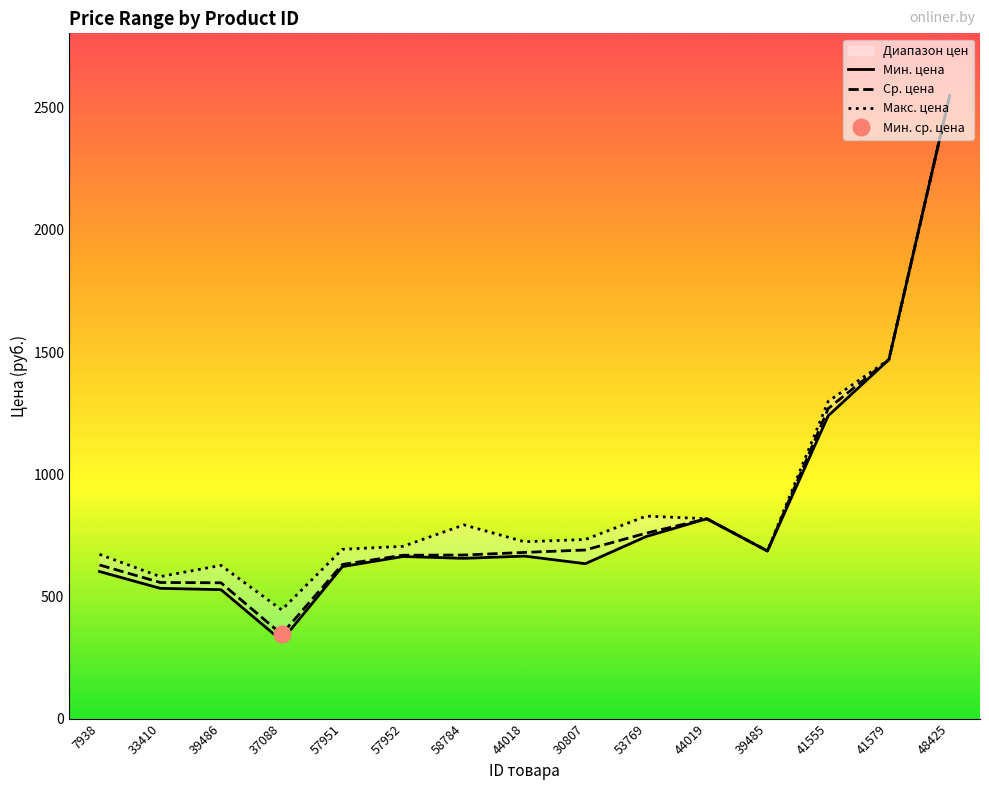

What is the label of the 6th point from the left?

57952